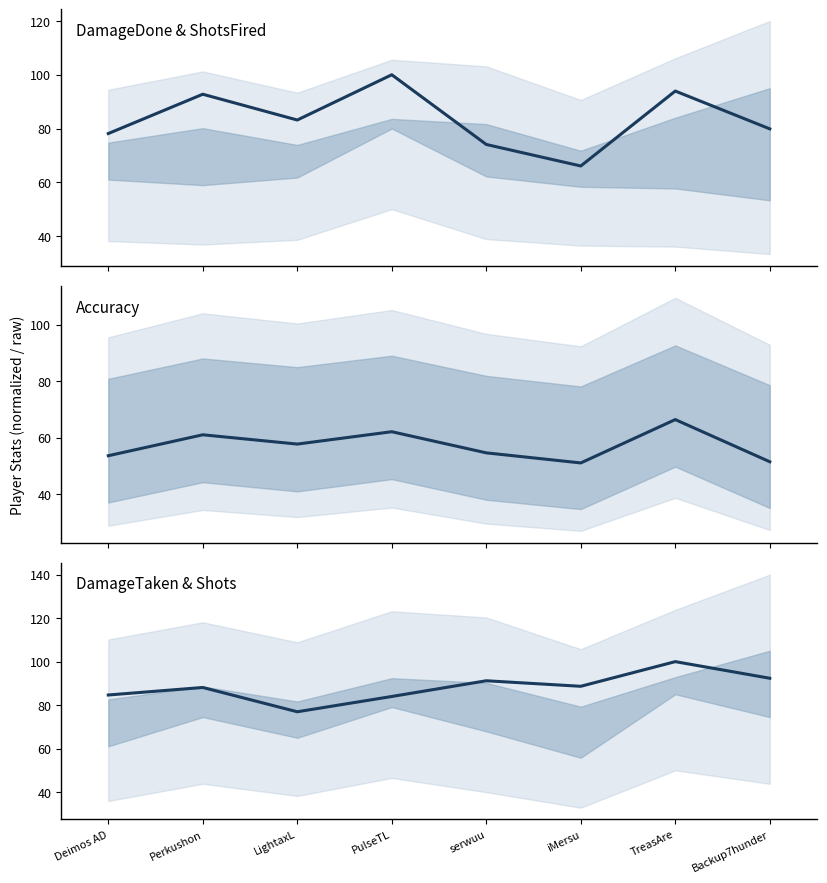

How many series are shown in this chart?

3